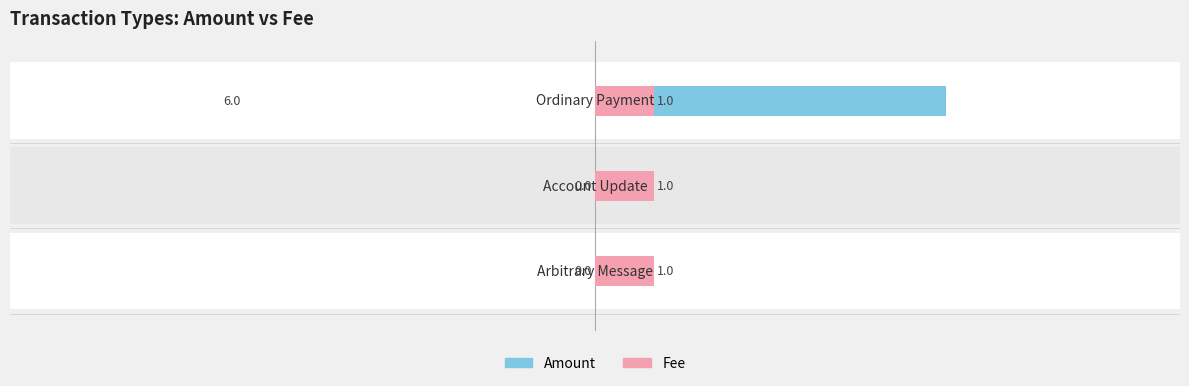

List the series in order of their overall mean, lowest first.

Fee, Amount